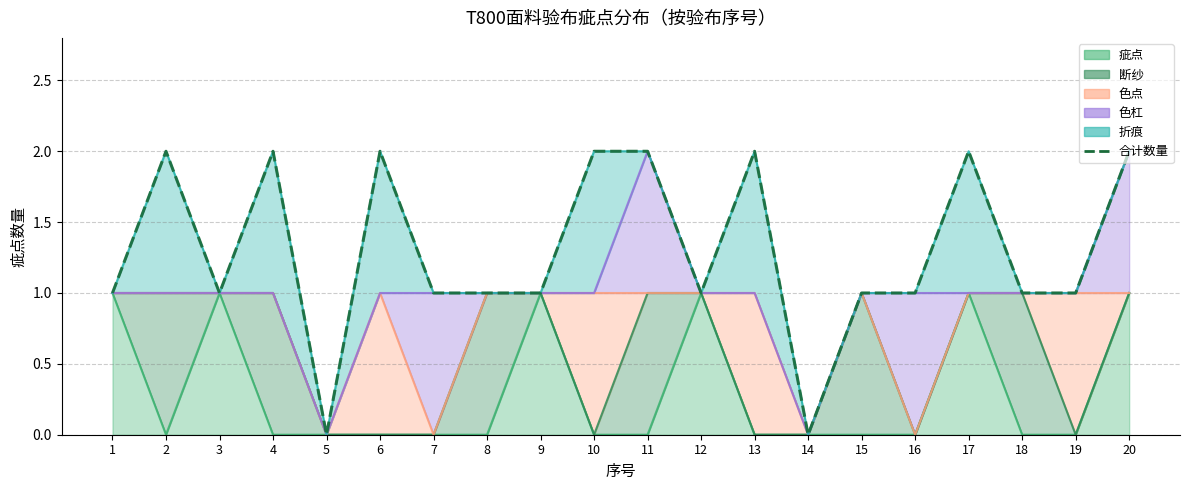

Where is the data nearest to the value 1?

1